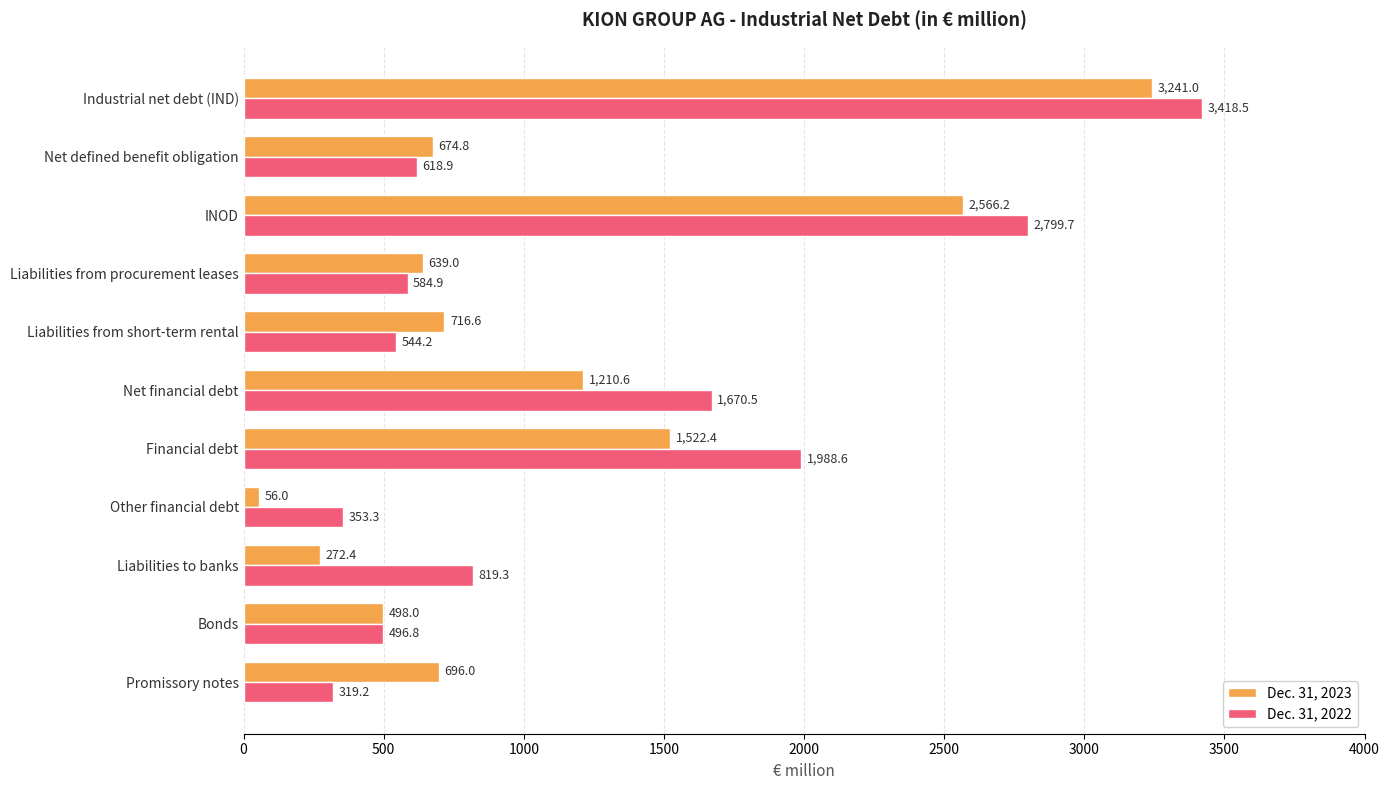

The value of Dec. 31, 2022 at Industrial net debt (IND) is 5735.2. True or false?

False